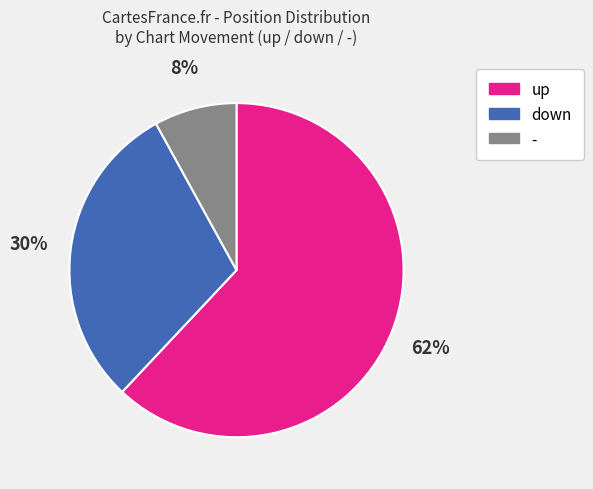

Which slice is the smallest?

-